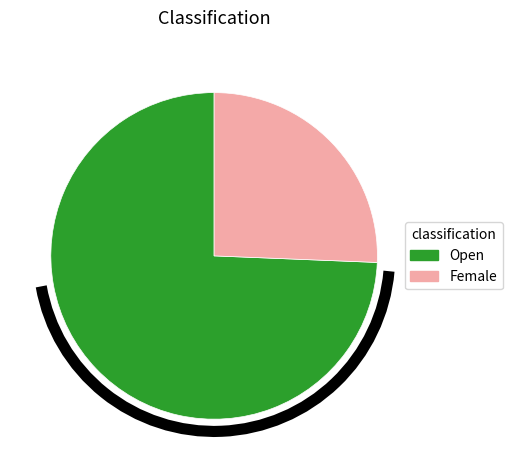

Rank the categories by value from lowest to highest.

Female, Open